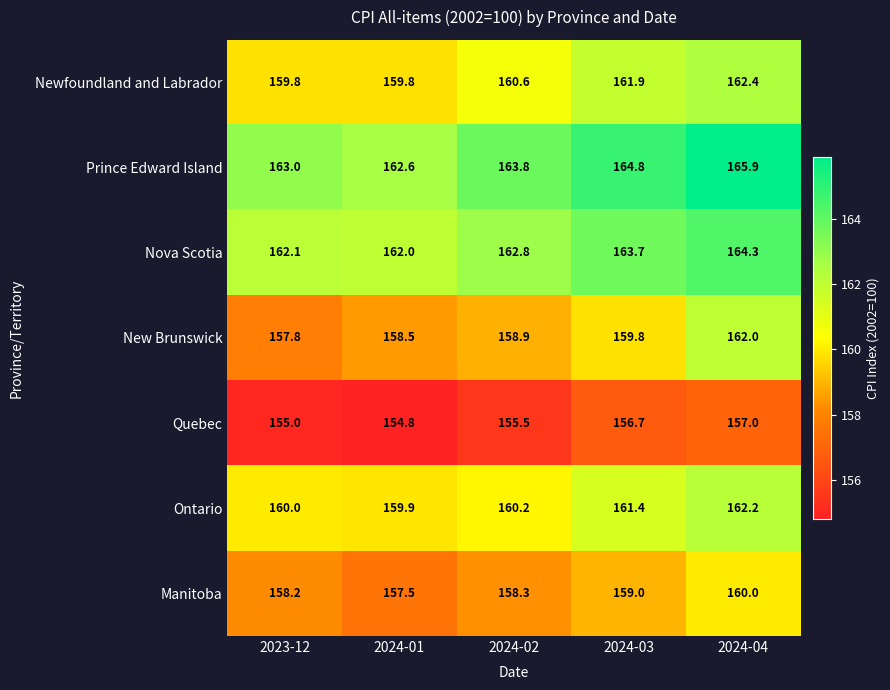

What is the total value across all series at 2023-12?

1115.9